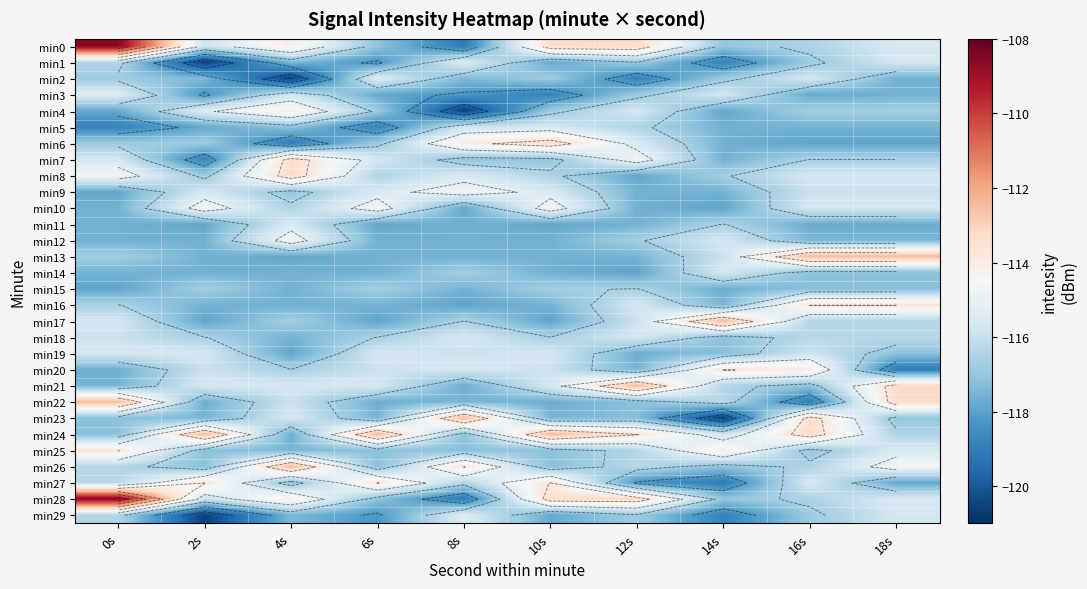

At which label does min10 reach its peak?

2s